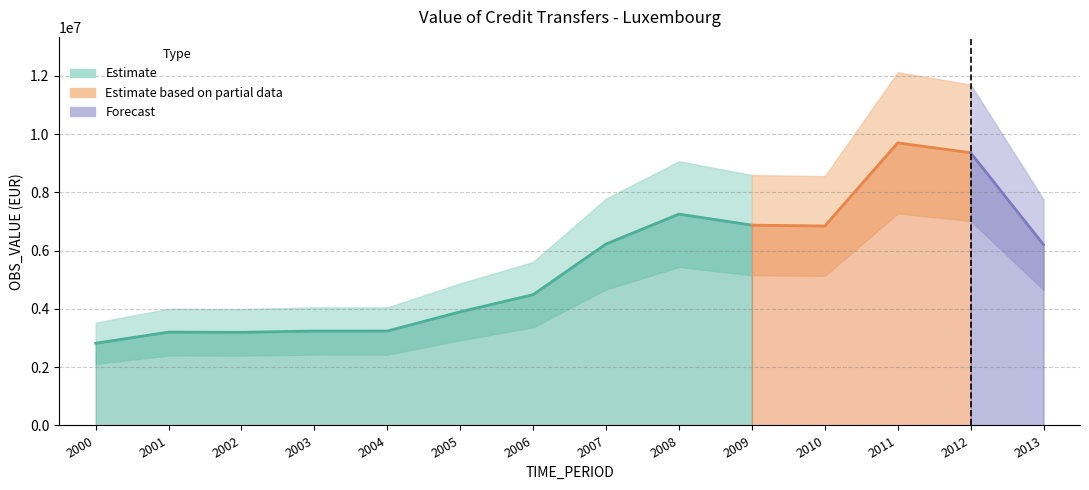

The chart shows a value of 14385427.1 at 2011. True or false?

False